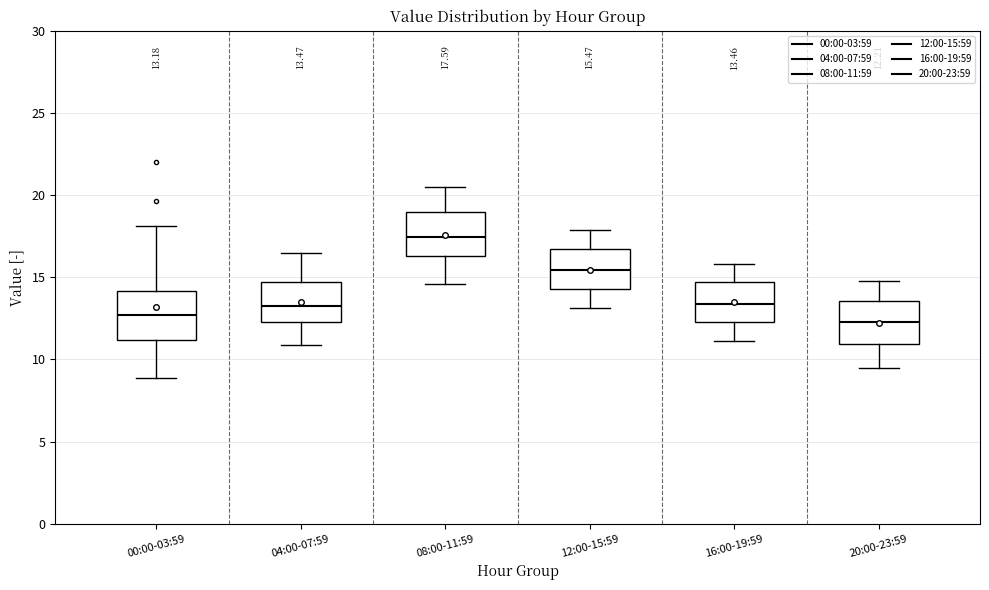

Which box has the highest median line?

08:00-11:59